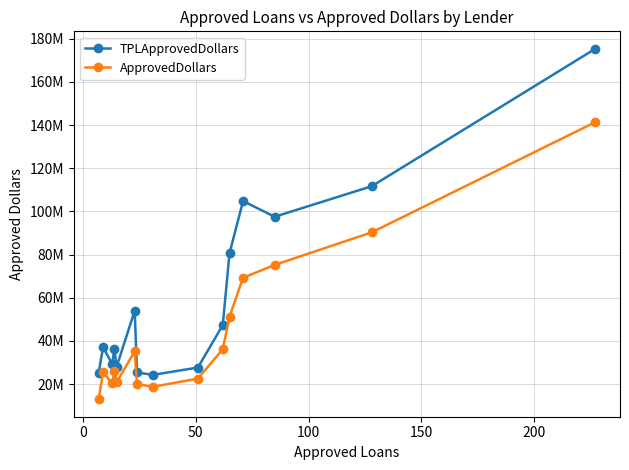

List the series in order of their overall mean, lowest first.

ApprovedDollars, TPLApprovedDollars